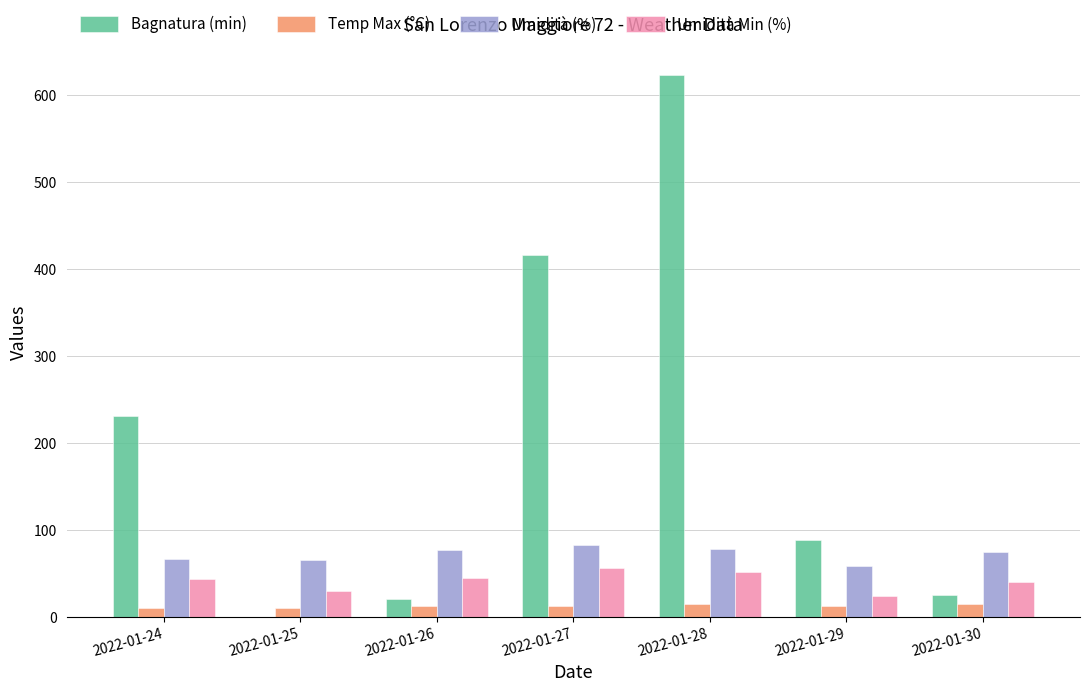

What is the spread (max minus min) of values at 2022-01-30?

60.7